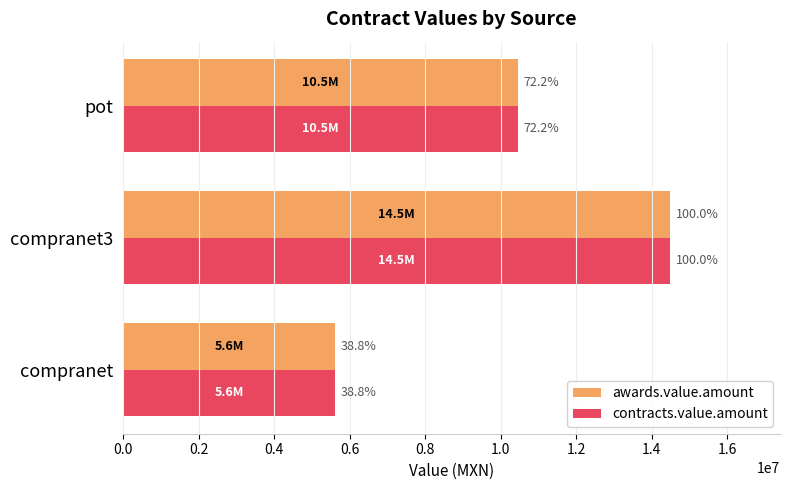

What is the greatest value displayed?

14495838.2